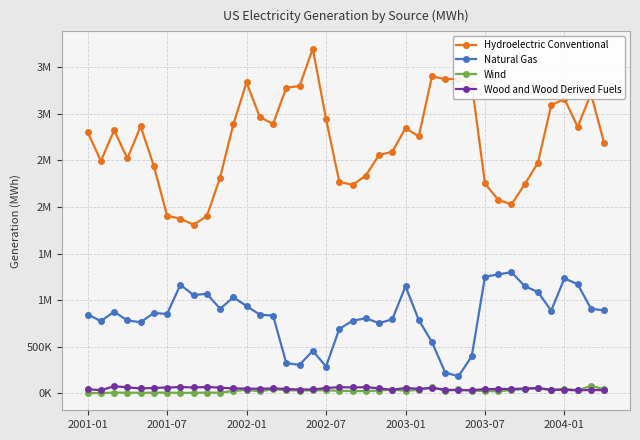

What is the value of the Wind point at the 31st from the left?

25836